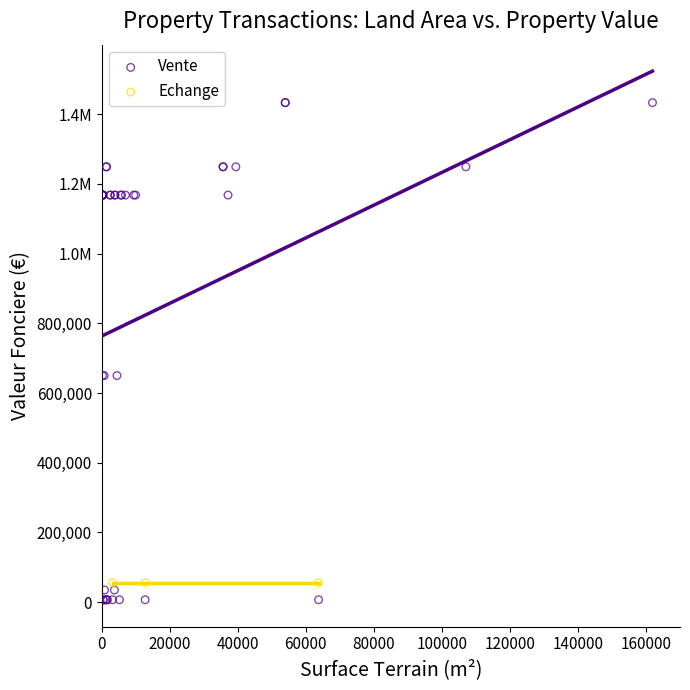

What are all the series names shown in the legend?

Vente, Echange